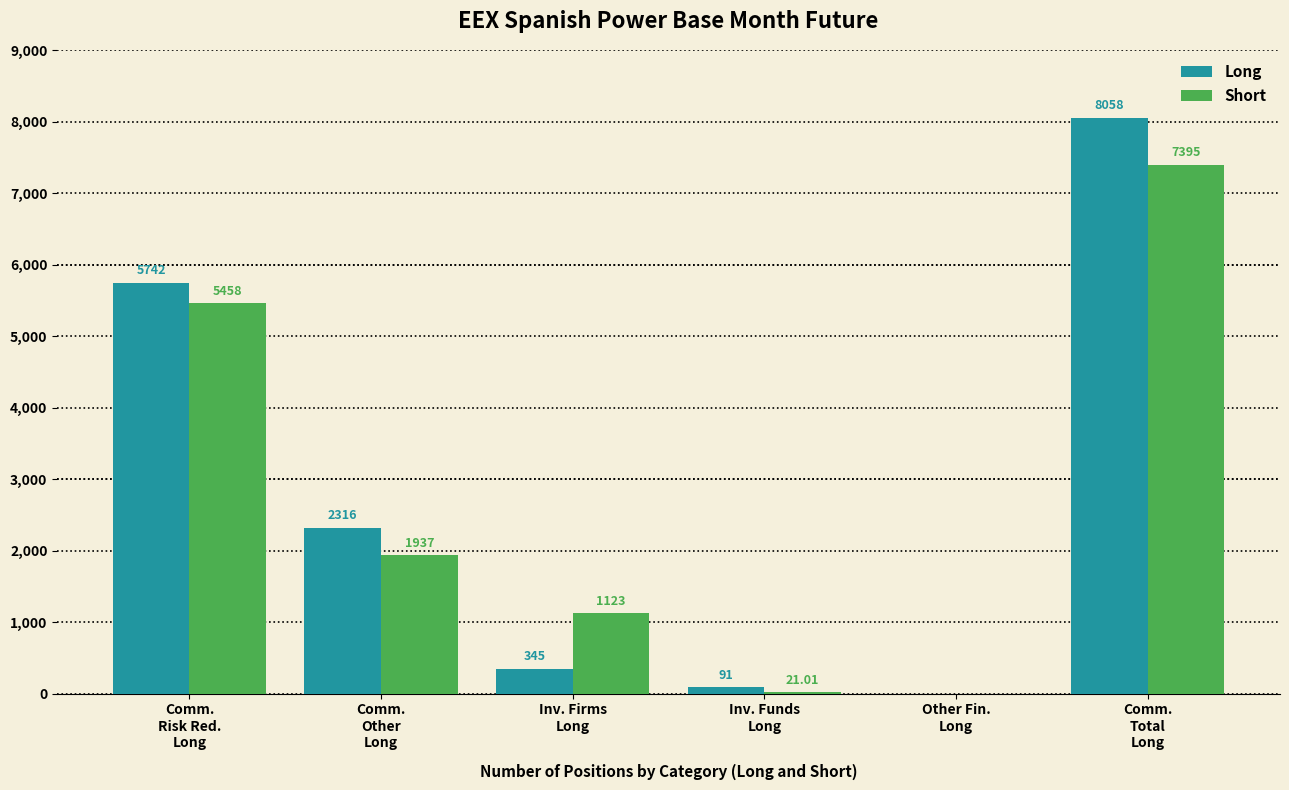

What is the sum of all Short values?

15934.0